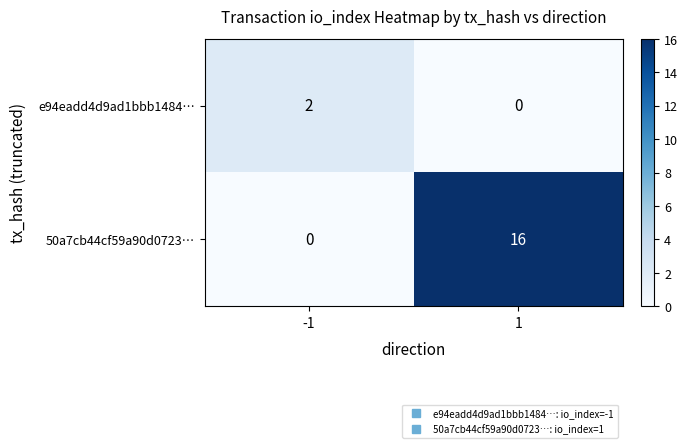

What is the difference between the highest and lowest values at -1?

2